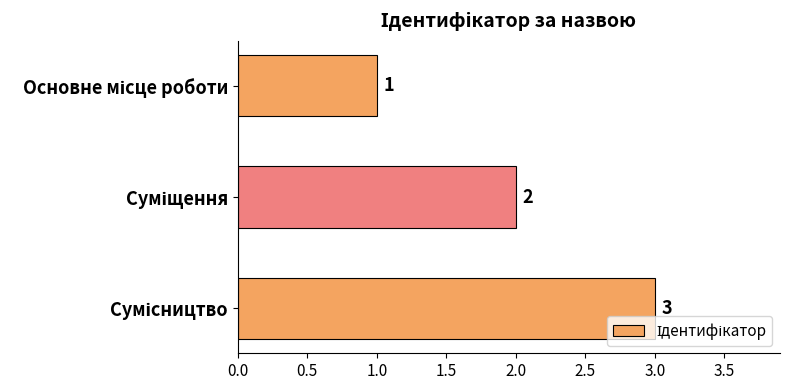

What is the value of the 3rd bar from the top?

3